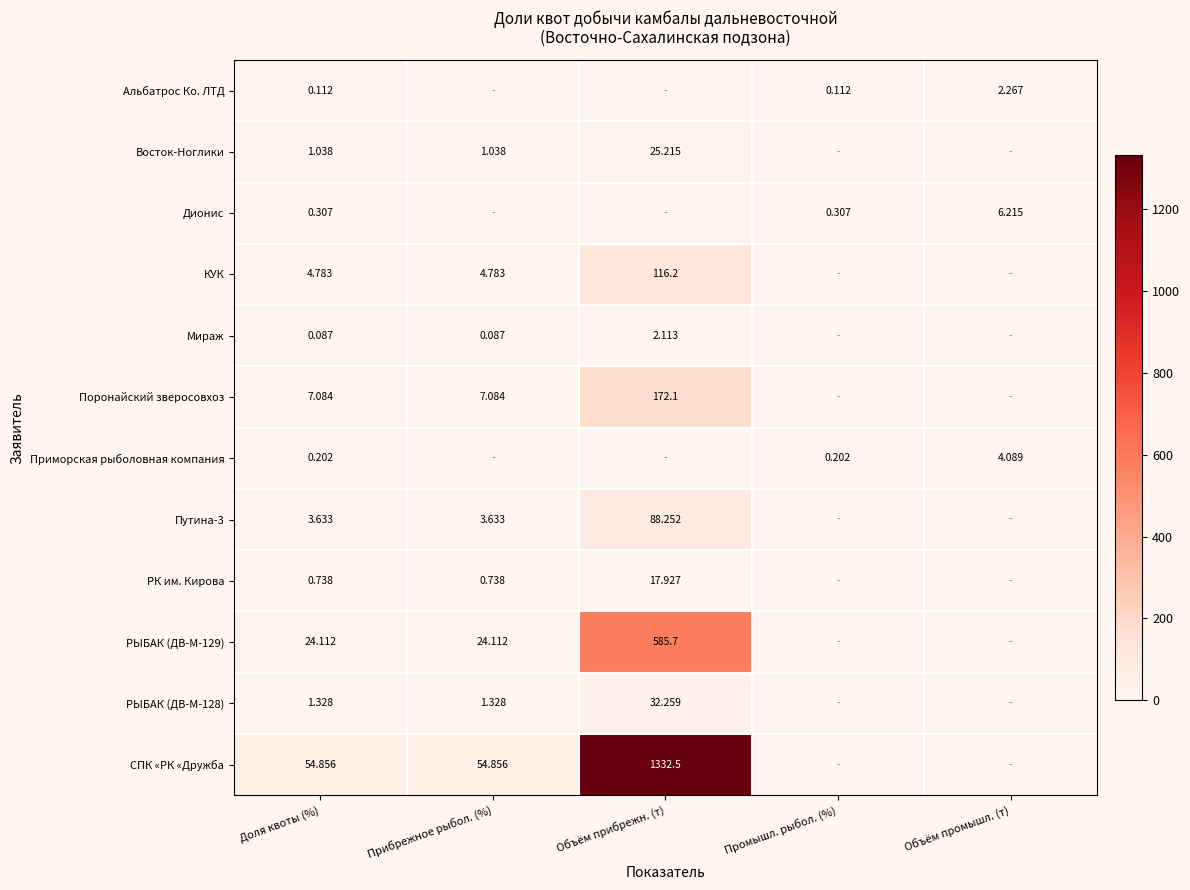

Where is РК им. Кирова nearest to the value 9?

Доля квоты (%)